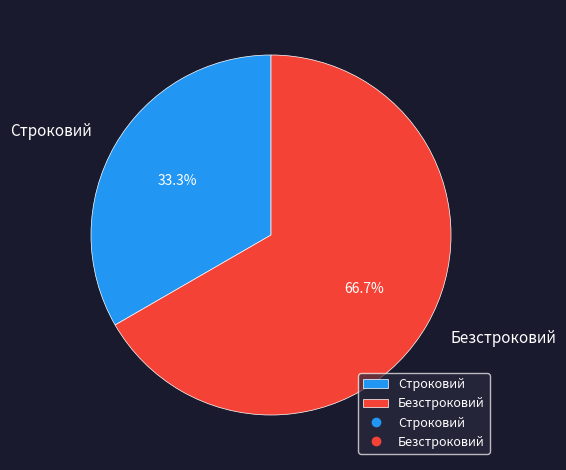

Approximately how many times larger is the value at Безстроковий compared to Строковий?

2.0